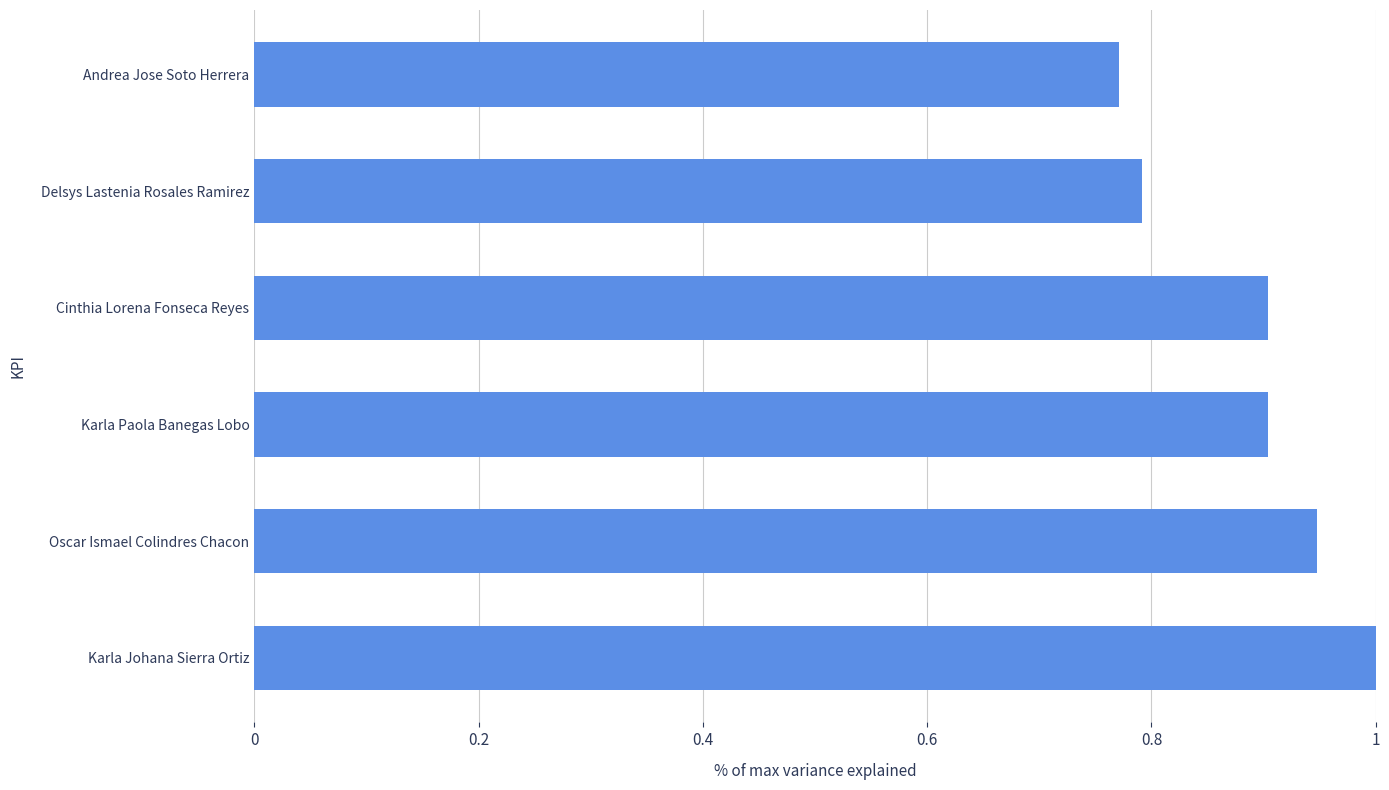

What is the greatest value displayed?

1.0